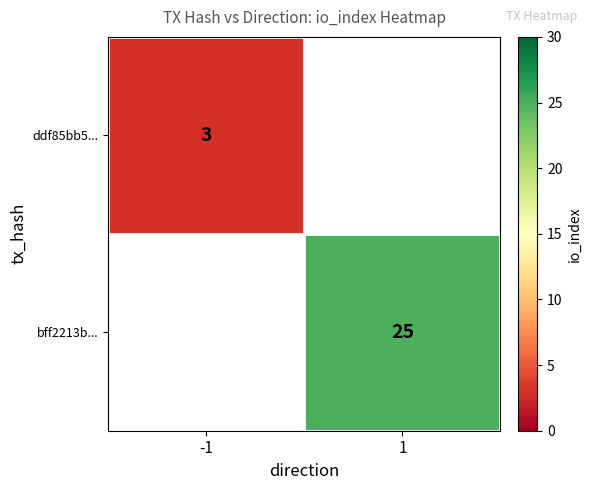

Is the value of ddf85bb5... at -1 greater than the value of bff2213b... at 1?

No